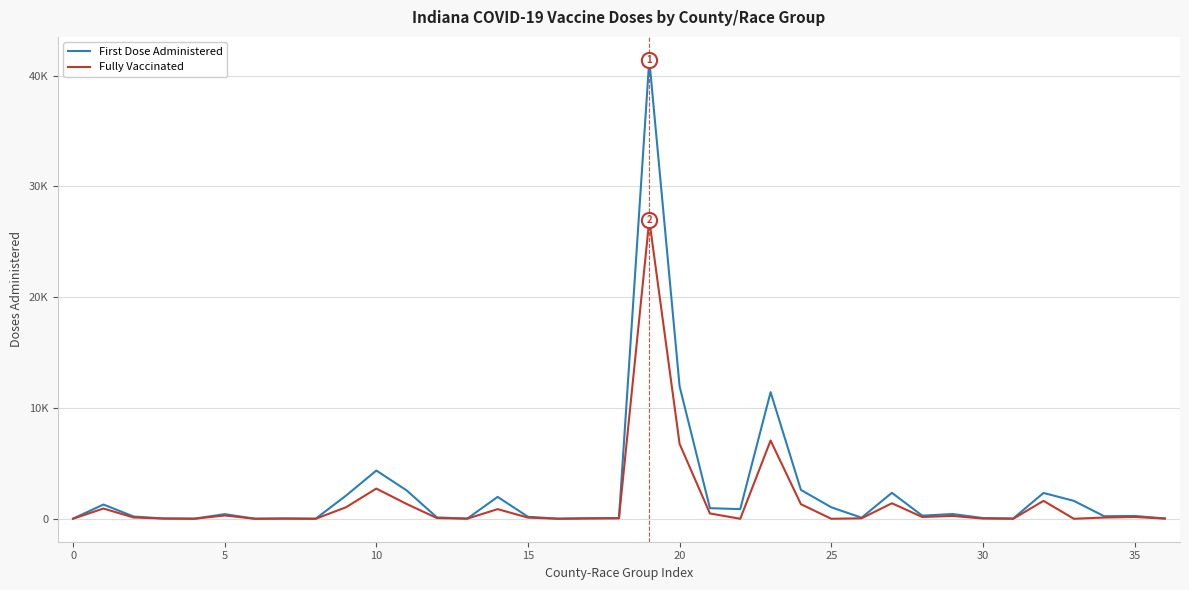

What are all the series names shown in the legend?

First Dose Administered, Fully Vaccinated